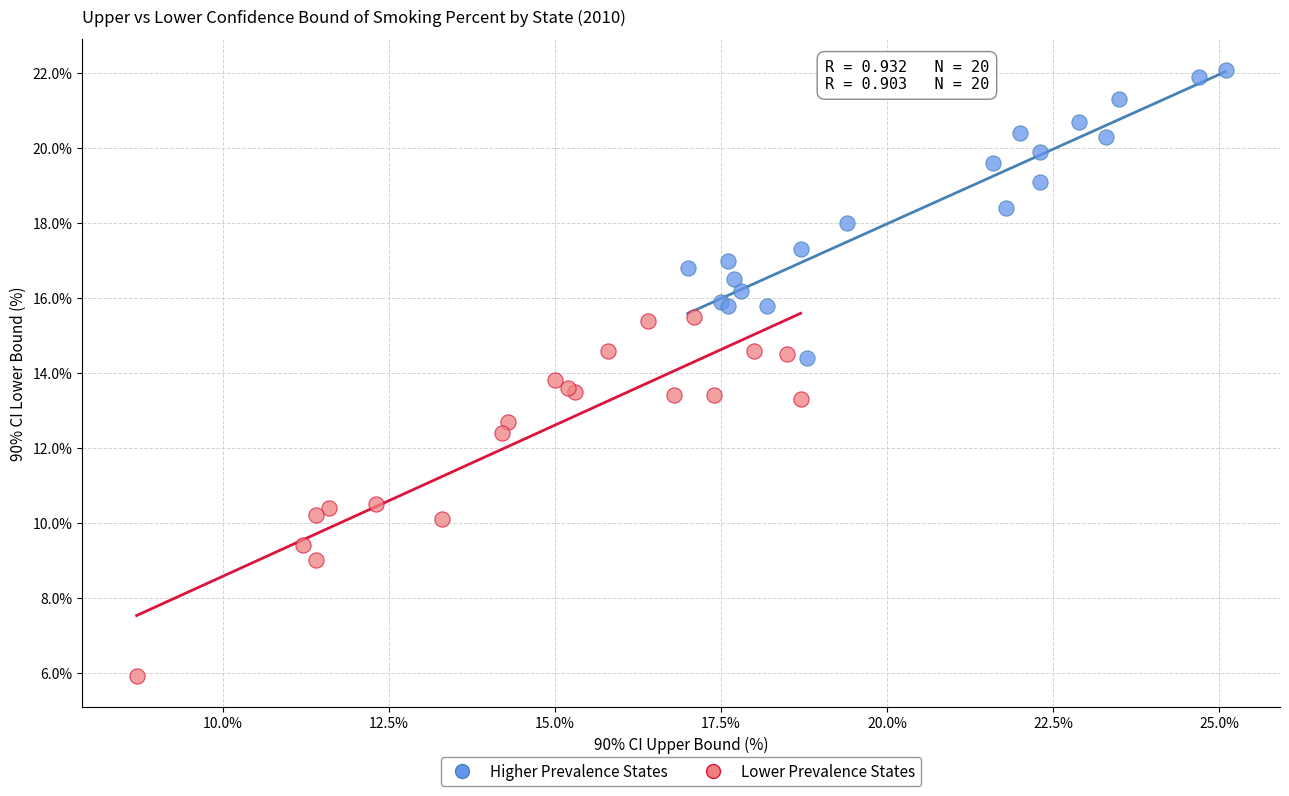

Which series reaches the minimum Y coordinate?

Lower Prevalence States